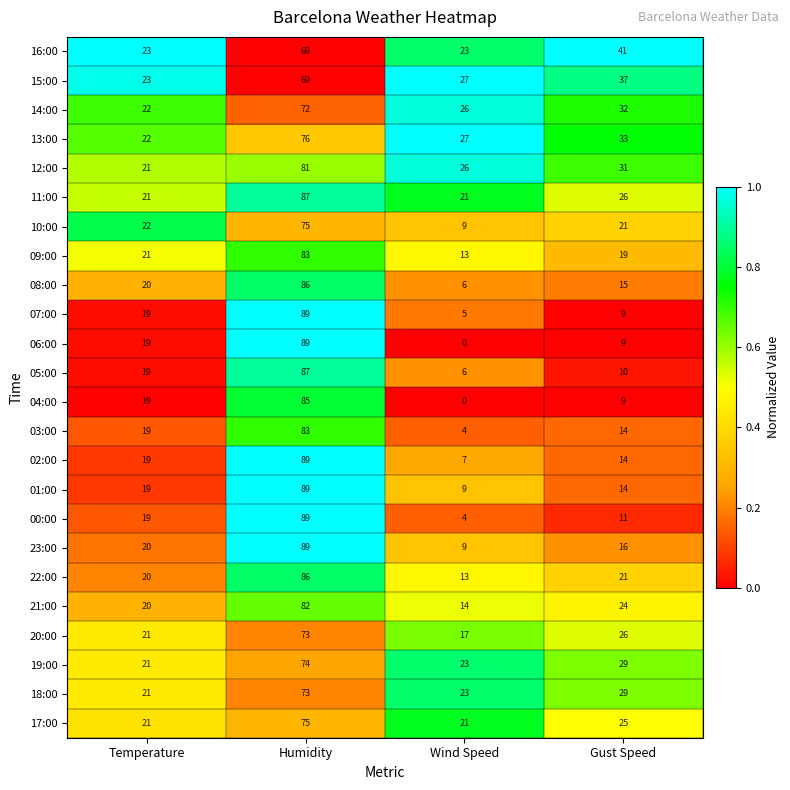

What is the maximum value shown in the chart?

89